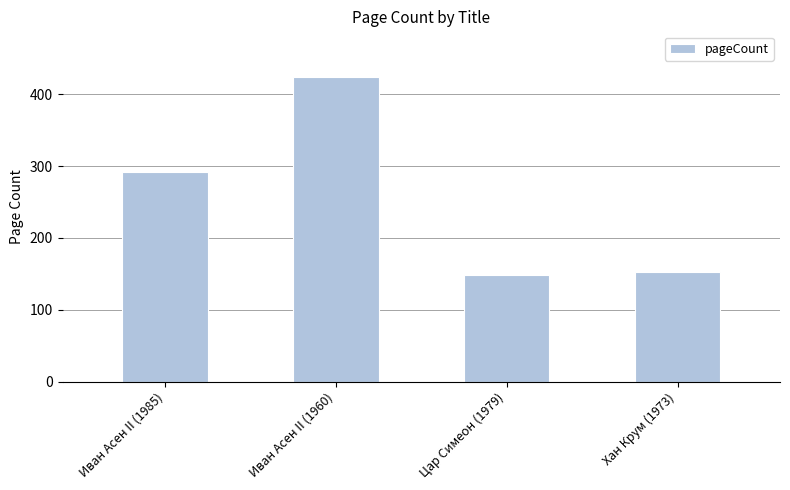

Approximately how many times larger is the value at Иван Асен II (1960) compared to Хан Крум (1973)?

2.8